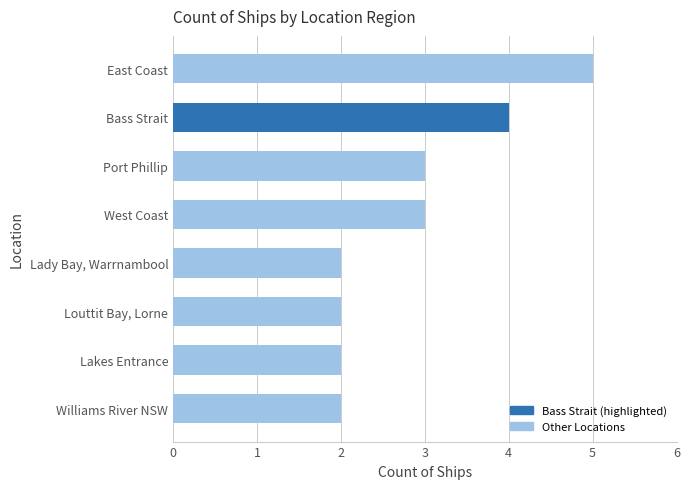

What is the maximum value shown in the chart?

5